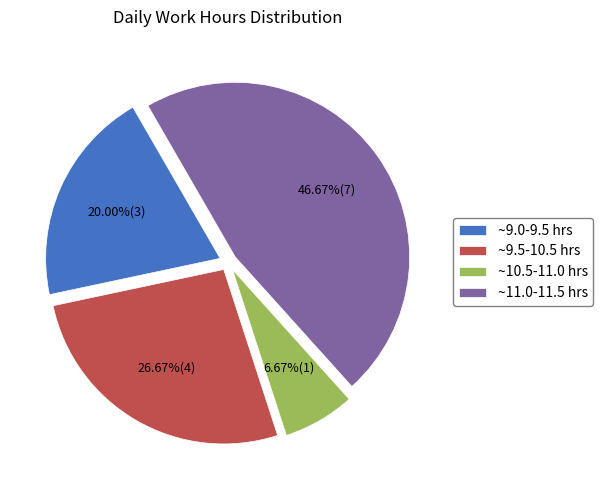

To the nearest percent, what is the difference between the largest and smallest slice percentages?

40%